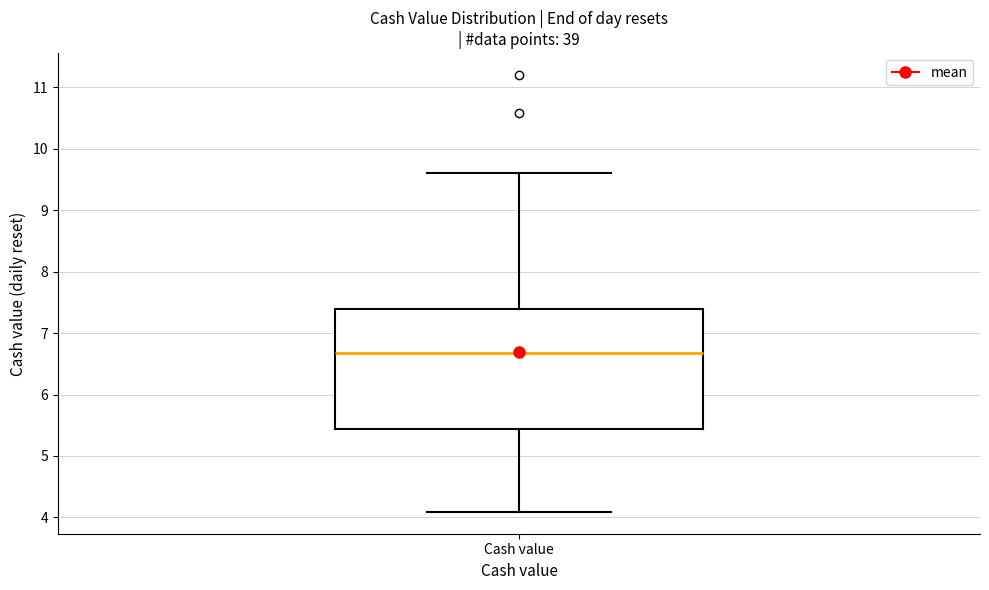

Transcribe this box plot: give where the median line is, the range the box spans, and where the two whiskers end, as read against the y-axis. The values are not printed on the chart, so give them approximately, as read against the axis.

median 6.7, box 5.4 to 7.4, whiskers 4.1 to 9.6